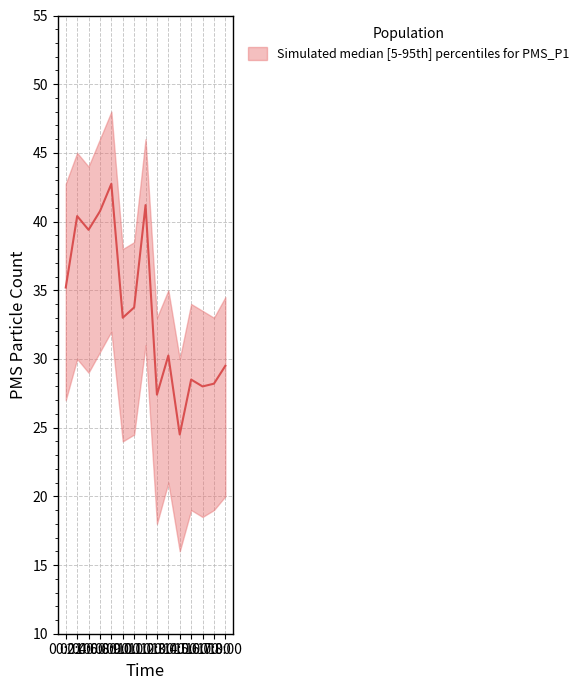

True or false: PMS_P1_upper and PMS_P2 intersect in this chart.

False